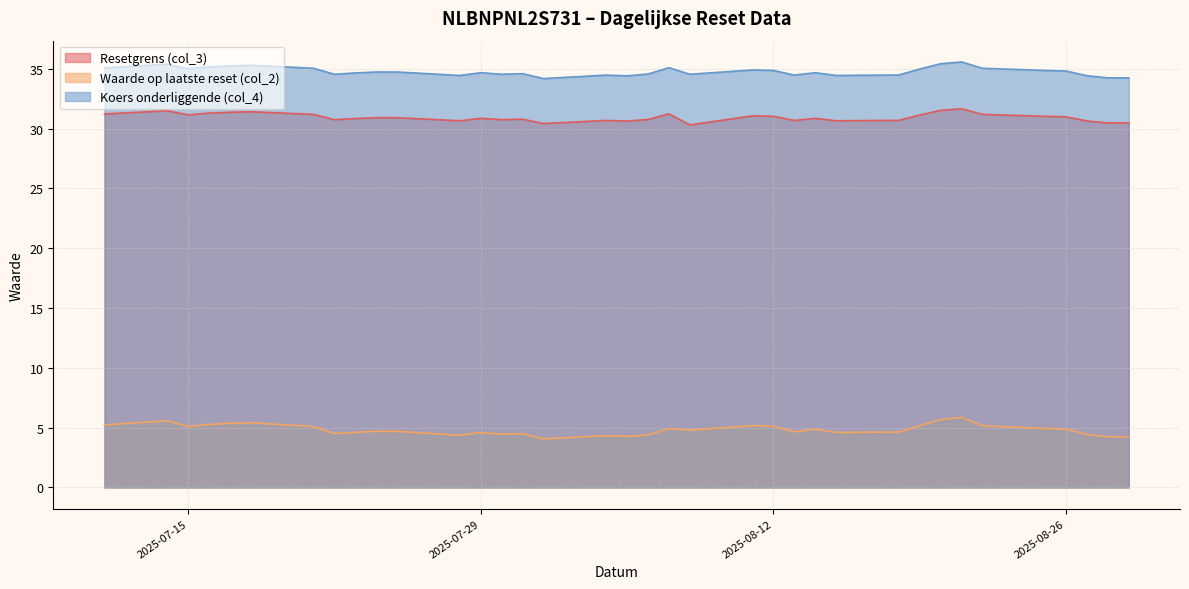

What is the minimum value for Resetgrens (col_3)?

30.3